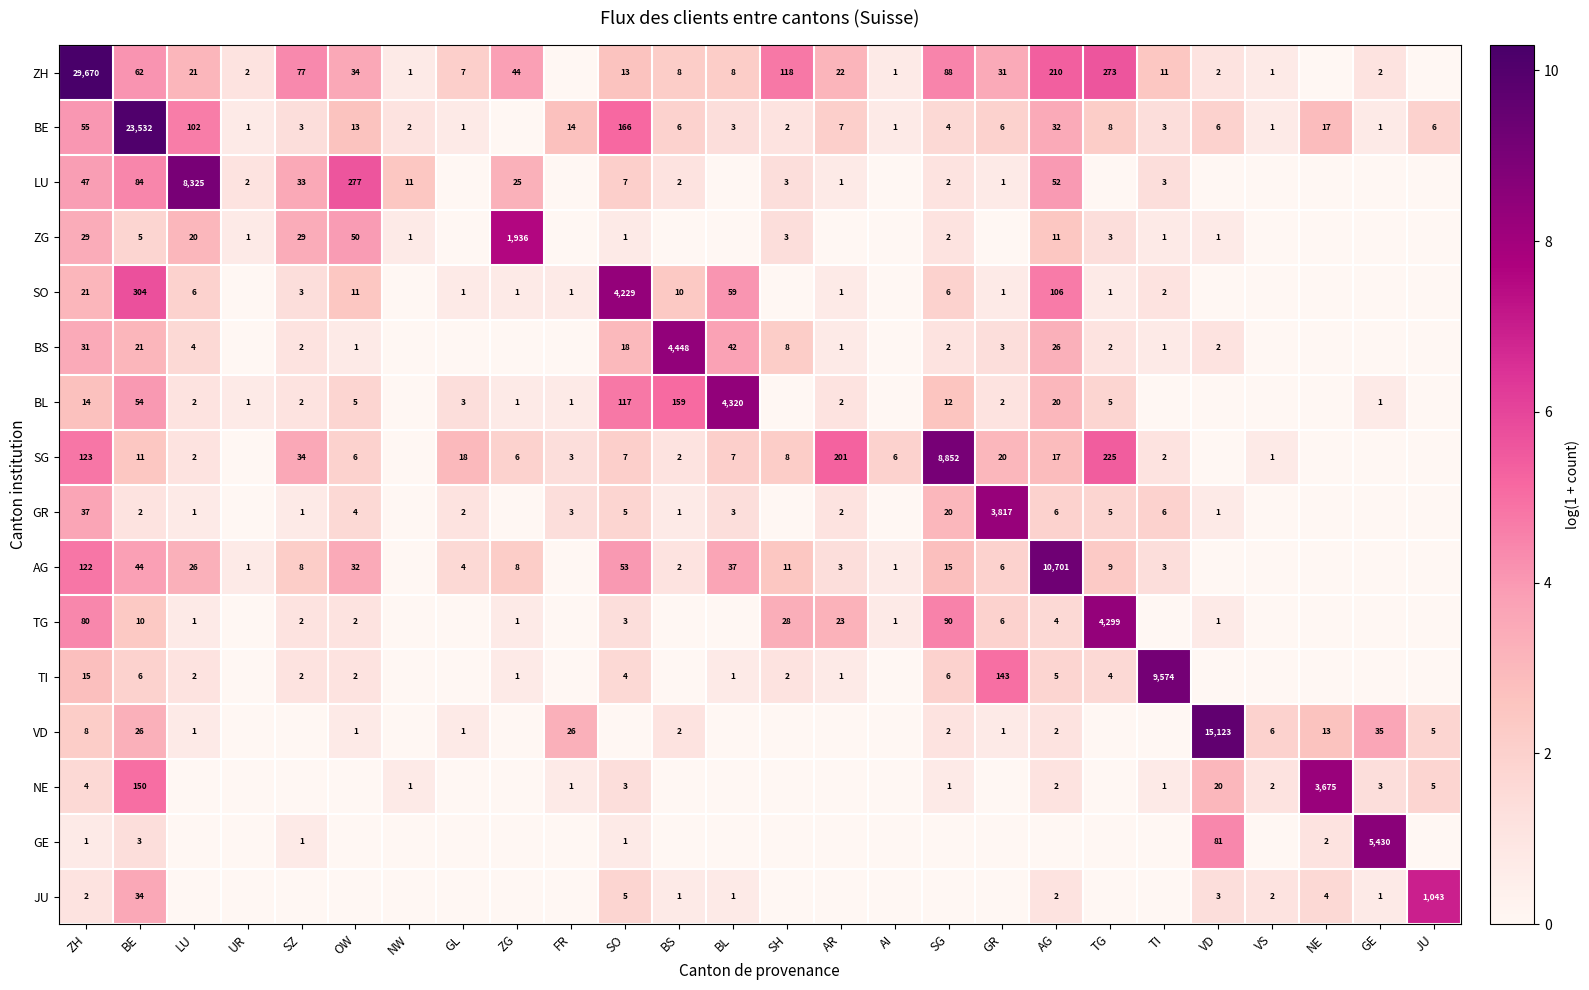

Is it true that TI equals 2 at SZ?

True